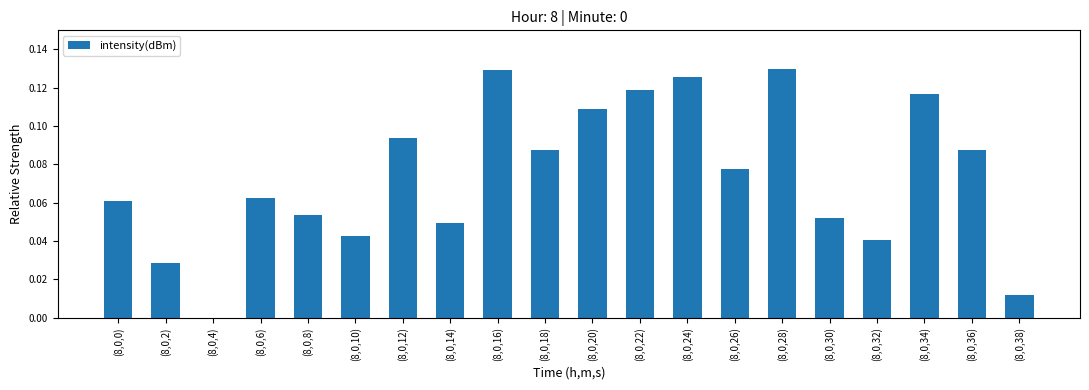

What is the change in value from (8,0,4) to (8,0,36)?

+0.1